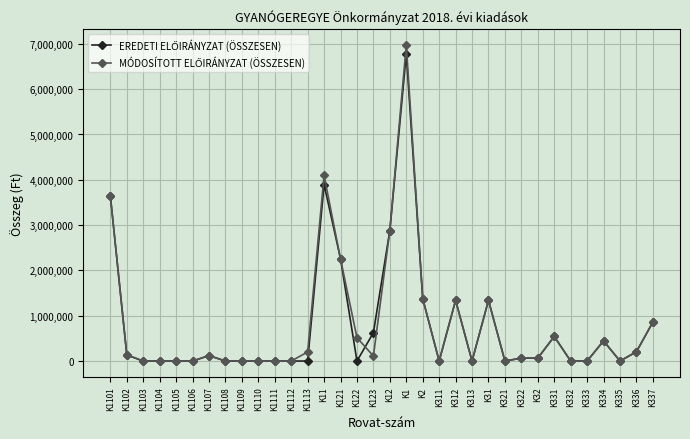

At which category does the chart reach its peak across all series?

K1